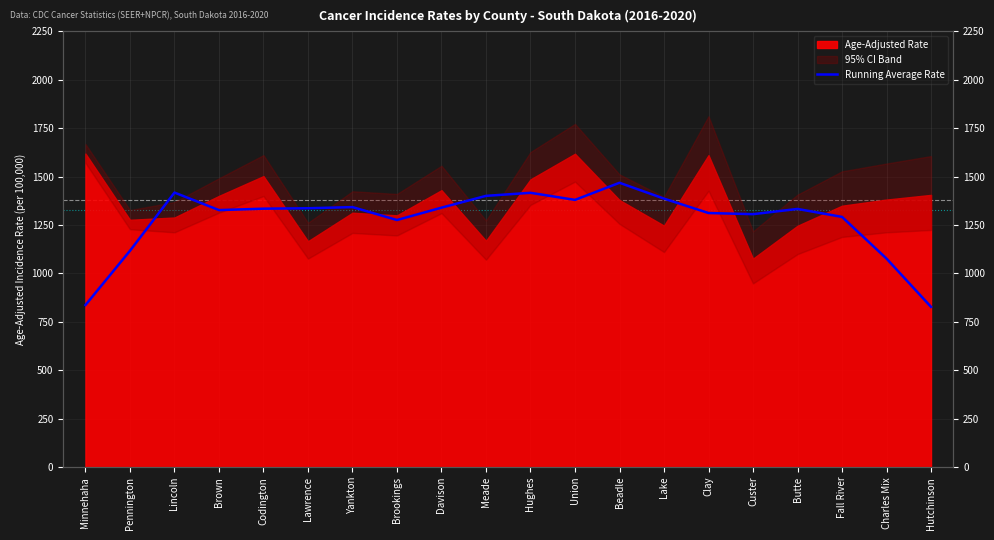

Between Beadle and Charles Mix, which is larger?

Beadle